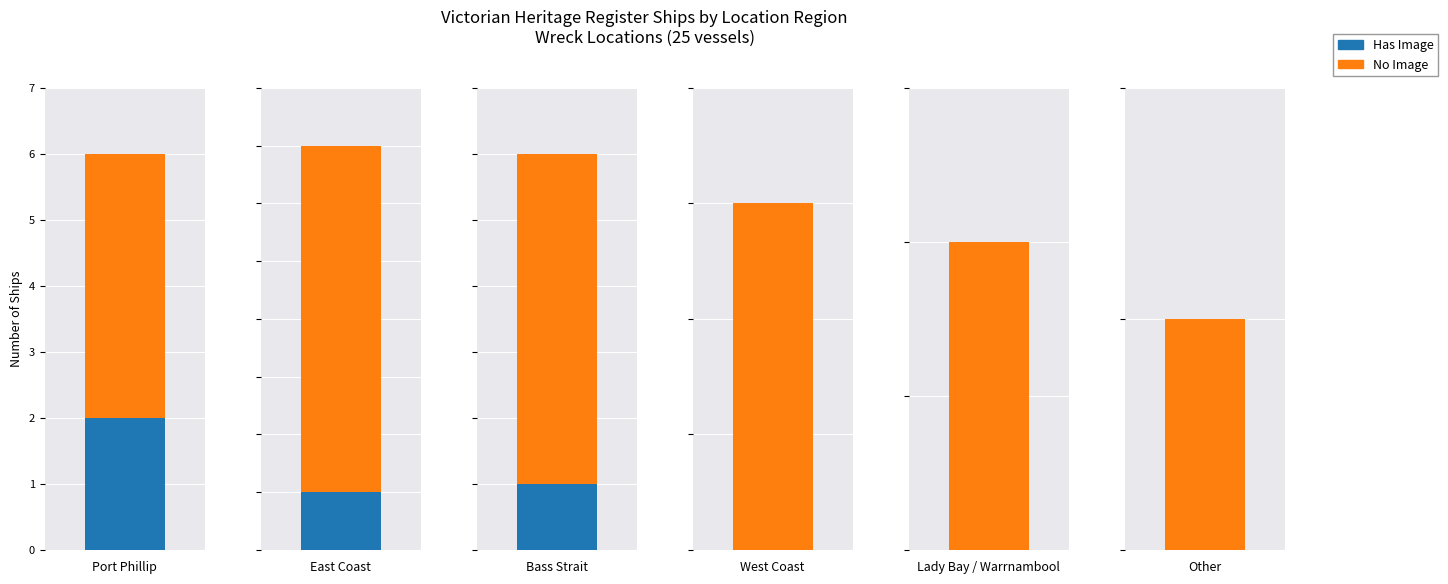

Between Port Phillip and Lady Bay / Warrnambool, which is larger?

Port Phillip